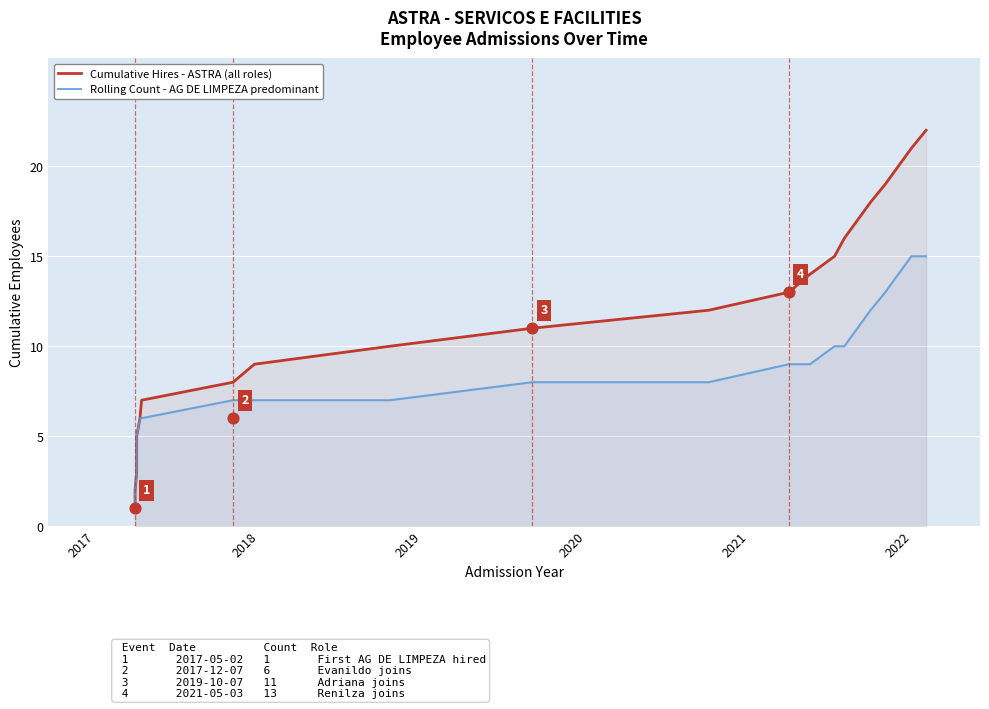

Which series has the widest spread of Y values?

Cumulative Hires - ASTRA (all roles)